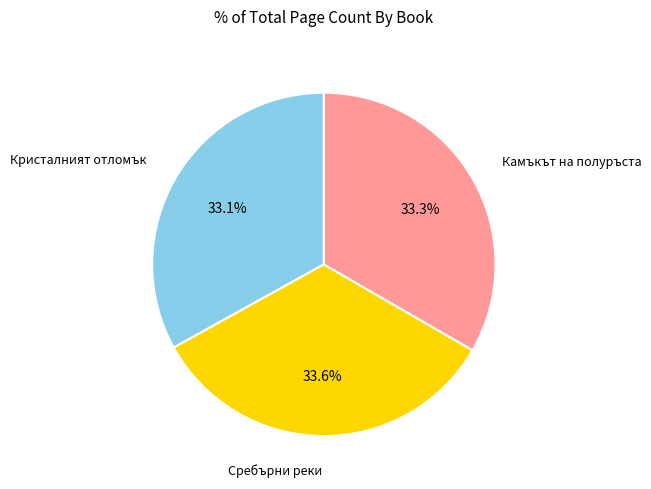

True or false: Кристалният отломък accounts for 33% of the total.

True